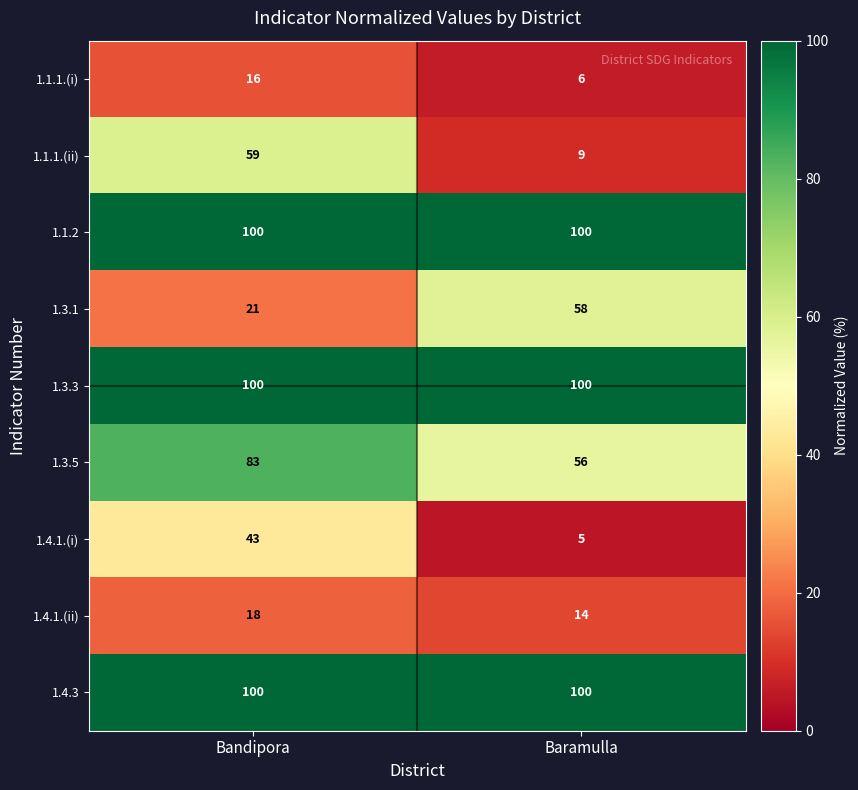

Reading left to right, extract all data points from this chart.

1.1.1.(i): Bandipora=16	Baramulla=6
1.1.1.(ii): Bandipora=59	Baramulla=9
1.1.2: Bandipora=100	Baramulla=100
1.3.1: Bandipora=21	Baramulla=58
1.3.3: Bandipora=100	Baramulla=100
1.3.5: Bandipora=83	Baramulla=56
1.4.1.(i): Bandipora=43	Baramulla=5
1.4.1.(ii): Bandipora=18	Baramulla=14
1.4.3: Bandipora=100	Baramulla=100